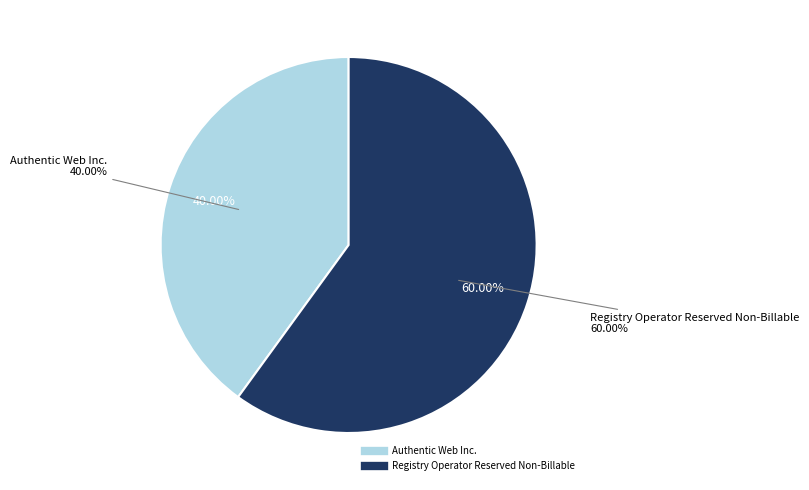

Count the number of slices in the pie.

3